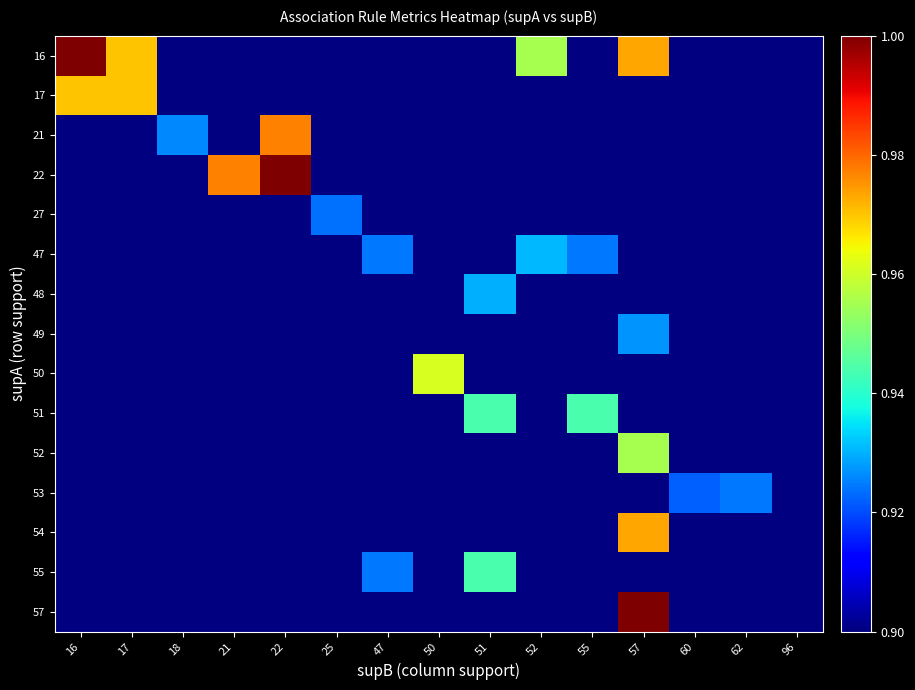

Which series has the widest spread of values?

16